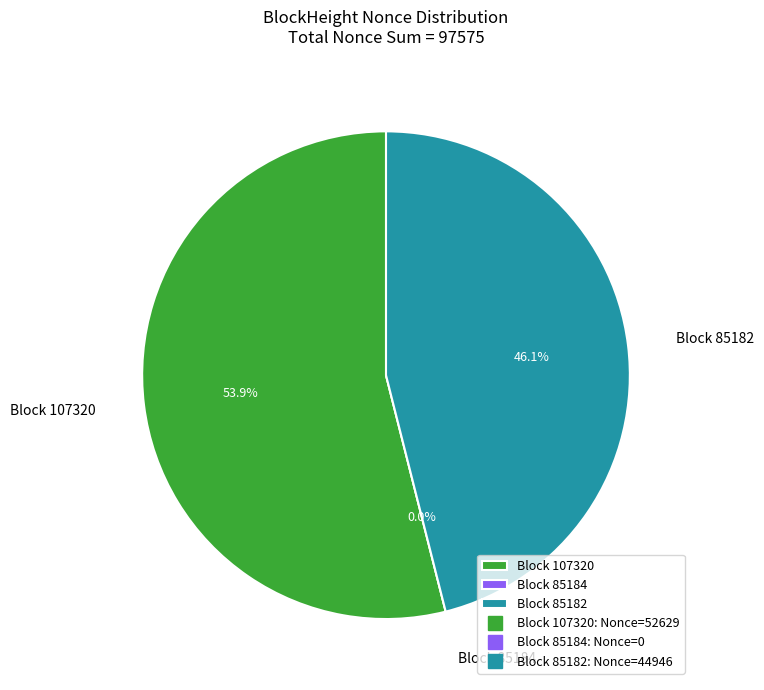

The 107320 slice represents 54% of the pie. True or false?

True